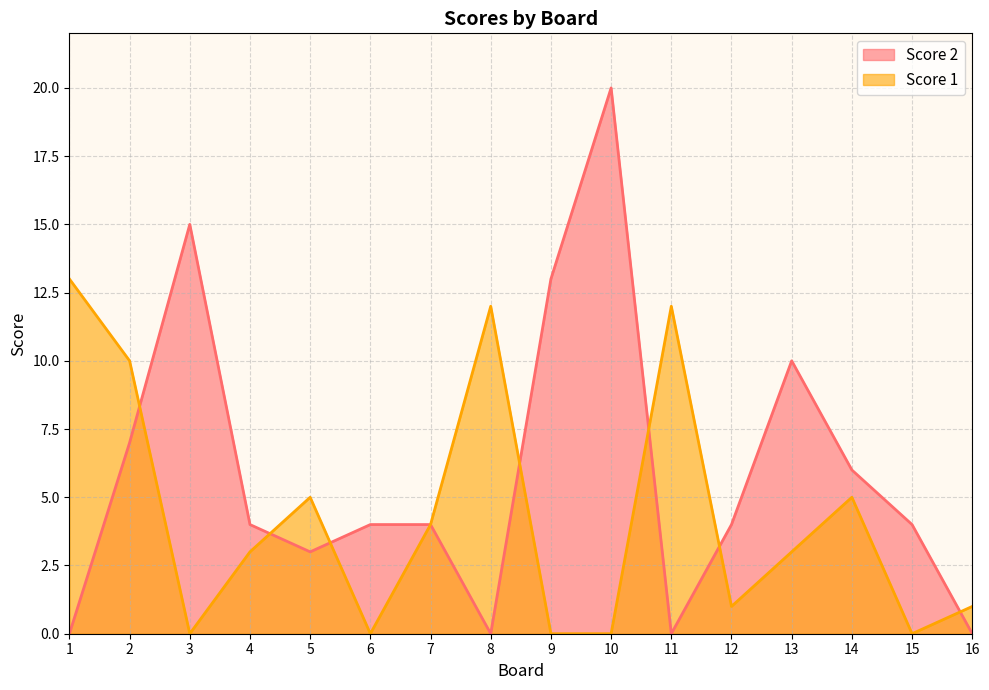

Is it true that Score 2 equals 4 at 15?

True